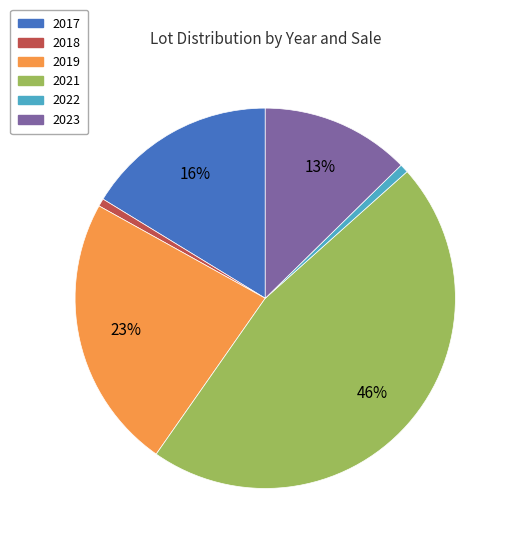

Does any single category account for the majority?

No